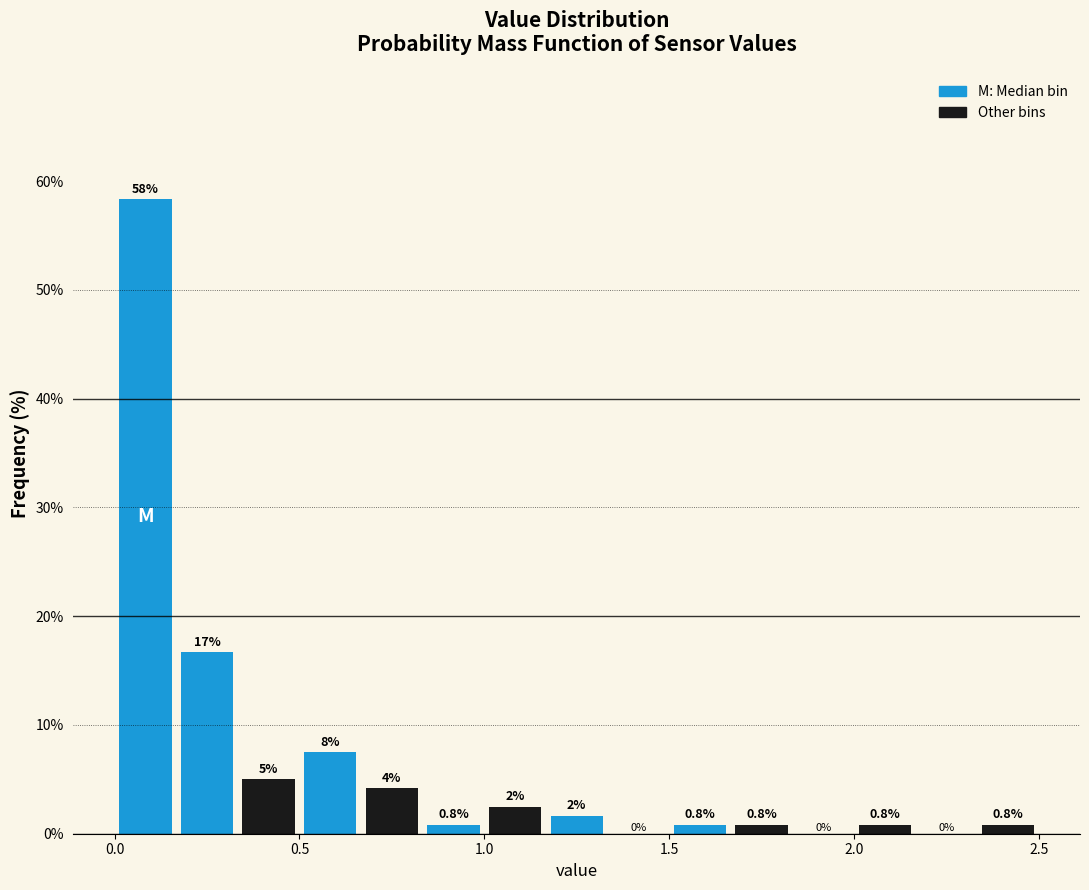

Read against the x-axis, roughly where is the centre of the tallest bar?

0.10